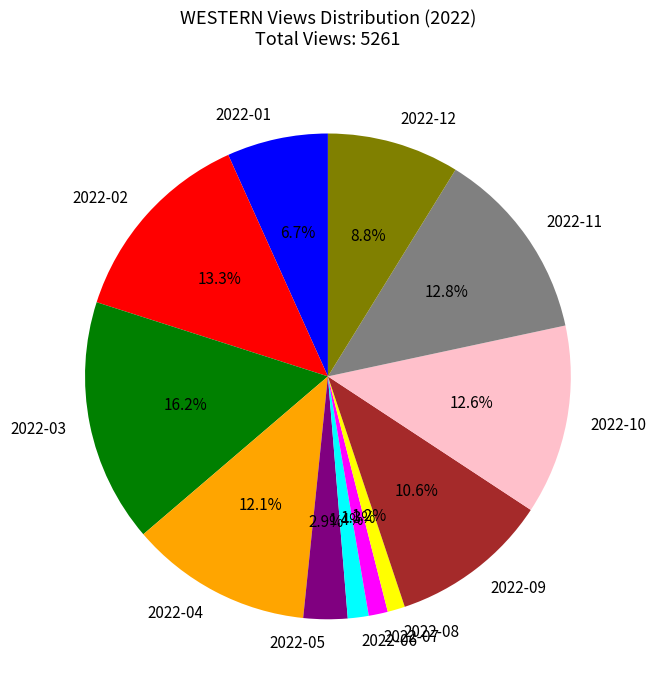

True or false: 2022-12 accounts for 21% of the total.

False